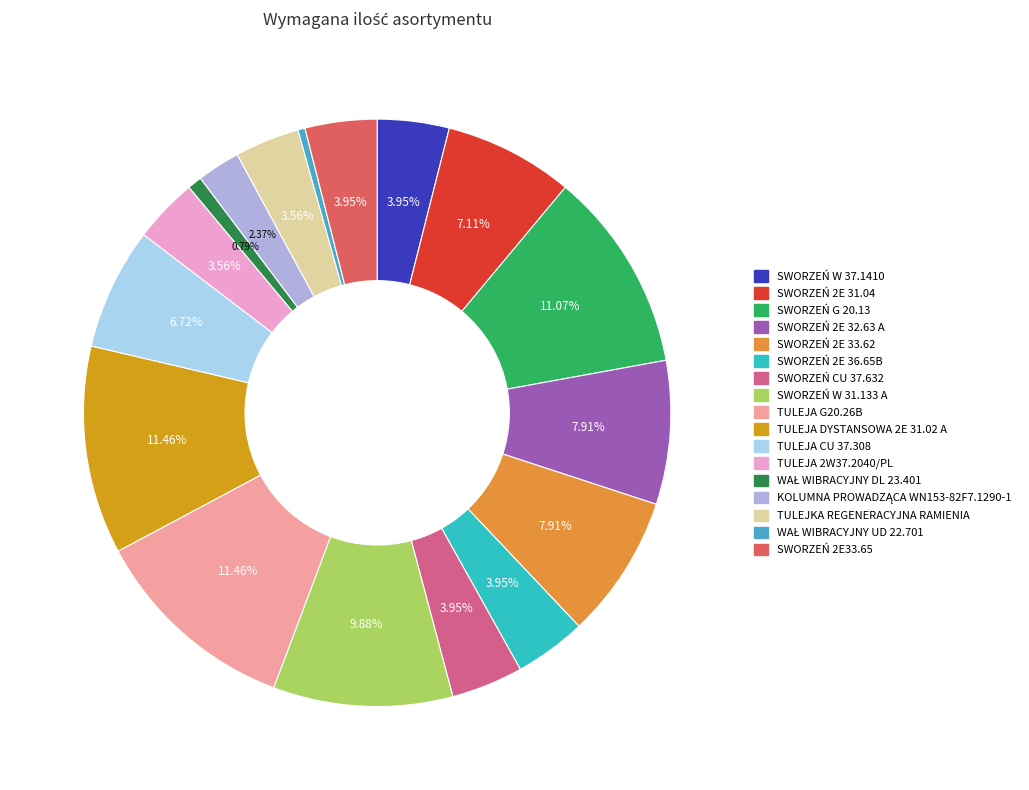

How many segments does this pie chart have?

17